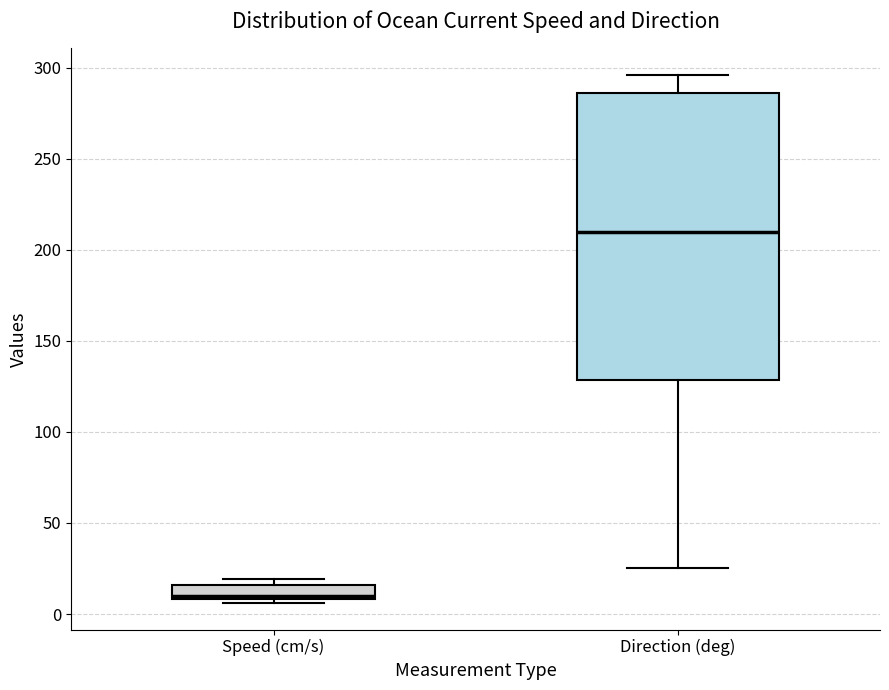

Reading left to right, transcribe this box plot: for each box, give where its median line is, the range the box spans, and where its two whiskers end, as read against the y-axis. The values are not printed on the chart, so give them approximately, as read against the axis.

Speed (cm/s): median 10 (just above the box's lower edge), box 10 to 15, whiskers 5 to 20
Direction (deg): median 210, box 130 to 285, whiskers 25 to 295